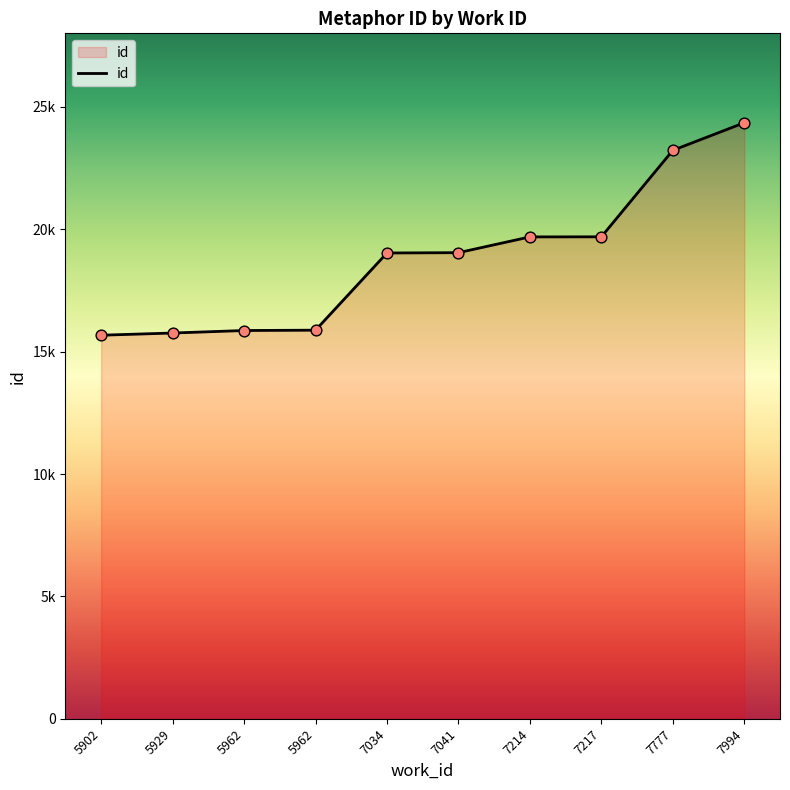

What is the change in value from 7214 to 7217?

+3